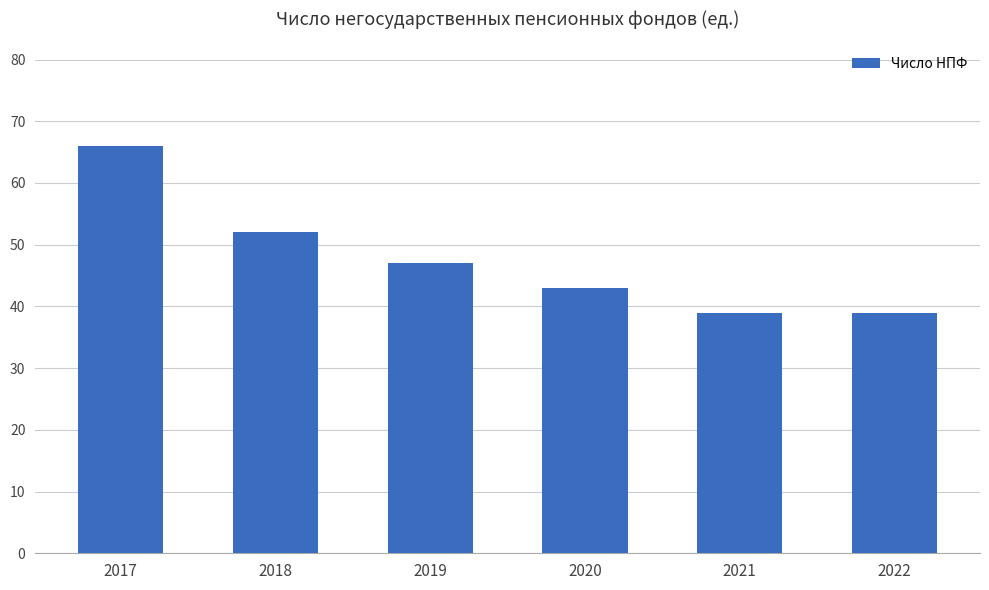

What is the maximum value shown in the chart?

66